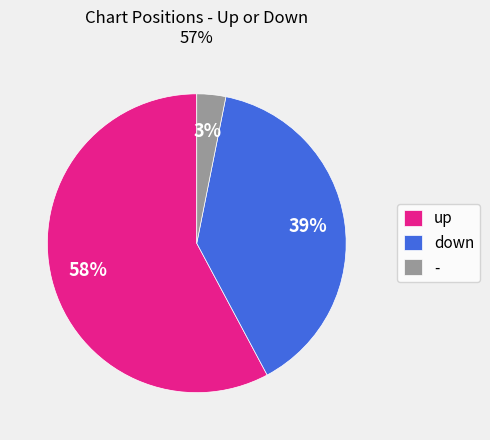

Combined, do up and - account for over 50%?

Yes